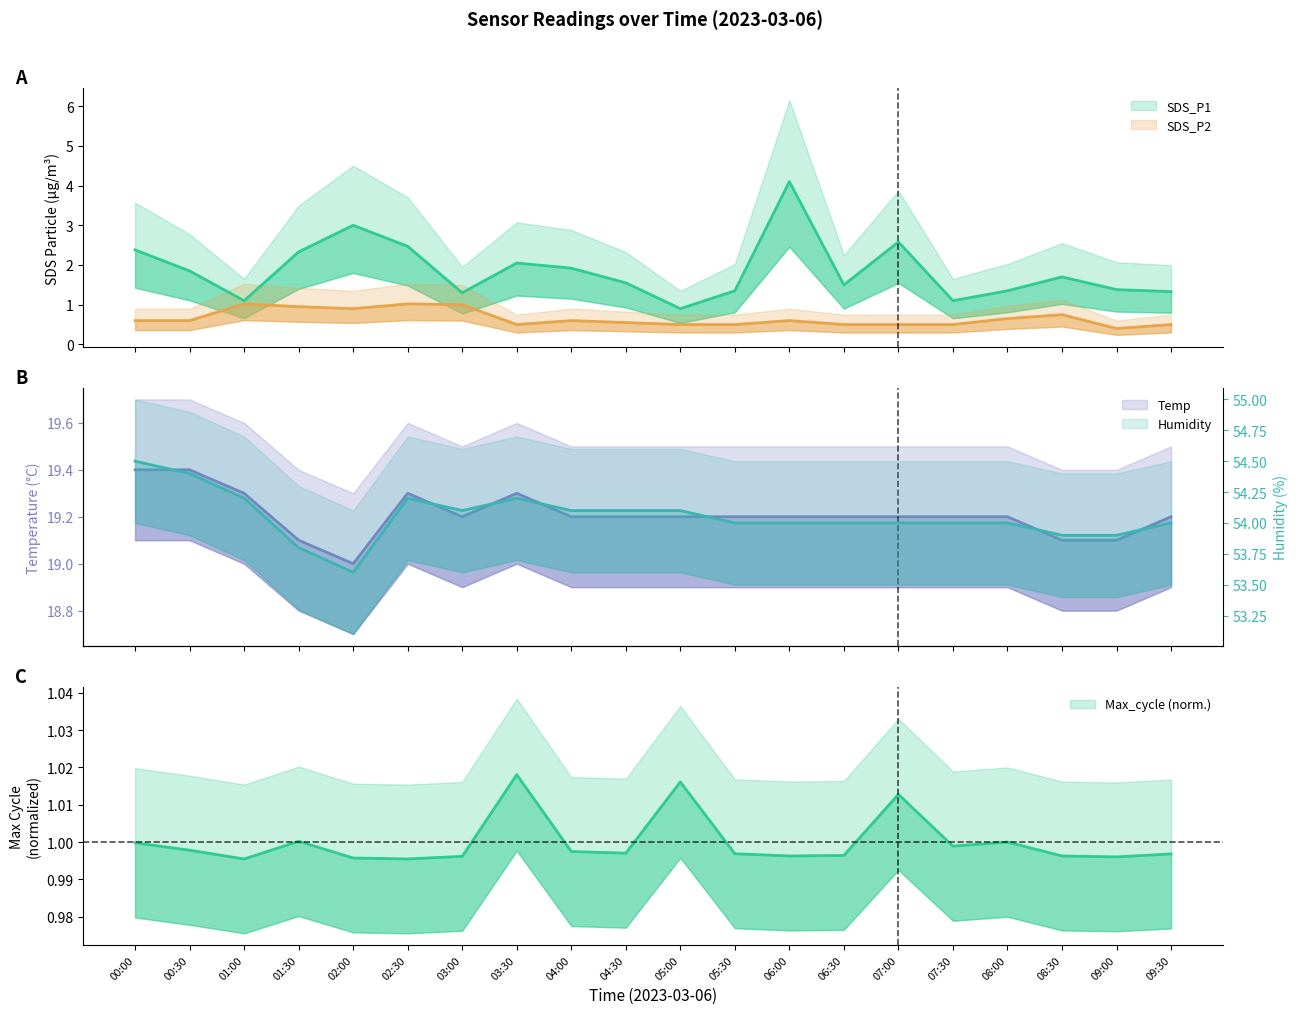

Reading left to right, what are all the values shown in this chart?

SDS_P1: 2.4	1.9	1.1	2.3	3.0	2.5	1.3	2.0	1.9	1.6	0.9	1.4	4.1	1.5	2.6	1.1	1.4	1.7	1.4	1.3
SDS_P2: 0.6	0.6	1.0	0.9	0.9	1.0	1.0	0.5	0.6	0.6	0.5	0.5	0.6	0.5	0.5	0.5	0.7	0.8	0.4	0.5
Temp: 19.4	19.4	19.3	19.1	19.0	19.3	19.2	19.3	19.2	19.2	19.2	19.2	19.2	19.2	19.2	19.2	19.2	19.1	19.1	19.2
Humidity: 54.5	54.4	54.2	53.8	53.6	54.2	54.1	54.2	54.1	54.1	54.1	54.0	54.0	54.0	54.0	54.0	54.0	53.9	53.9	54.0
Max_cycle: 1.0	1.0	1.0	1.0	1.0	1.0	1.0	1.0	1.0	1.0	1.0	1.0	1.0	1.0	1.0	1.0	1.0	1.0	1.0	1.0